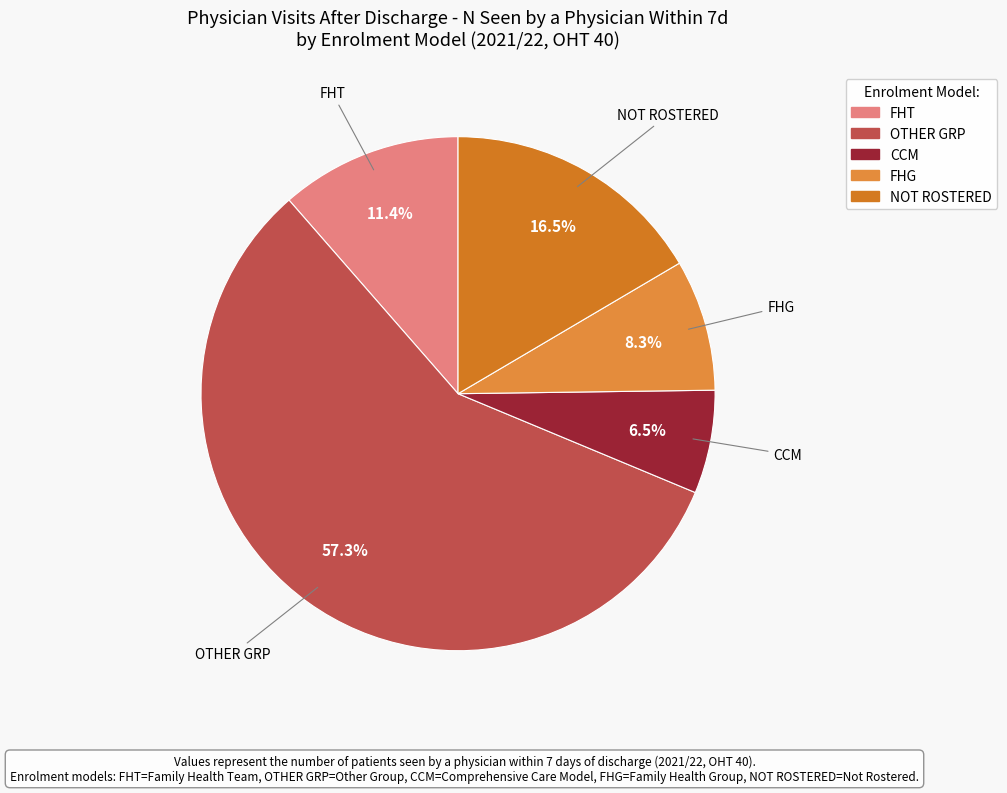

The FHG slice represents 8% of the pie. True or false?

True